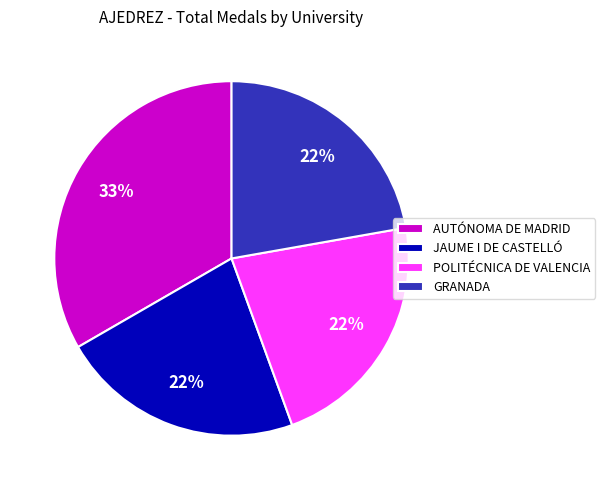

To the nearest percent, what is the difference between the largest and smallest slice percentages?

11%